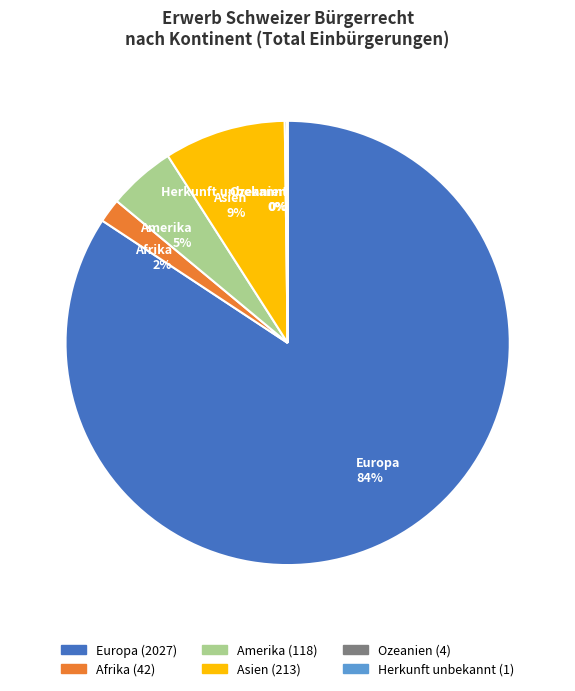

Which category has the biggest portion of the pie?

Europa